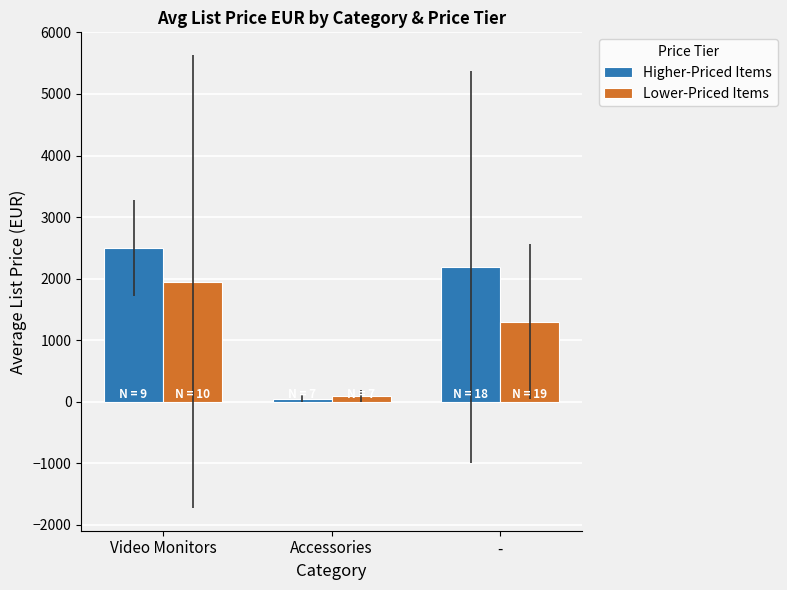

Which series changed the most between Accessories and -?

Higher-Priced Items